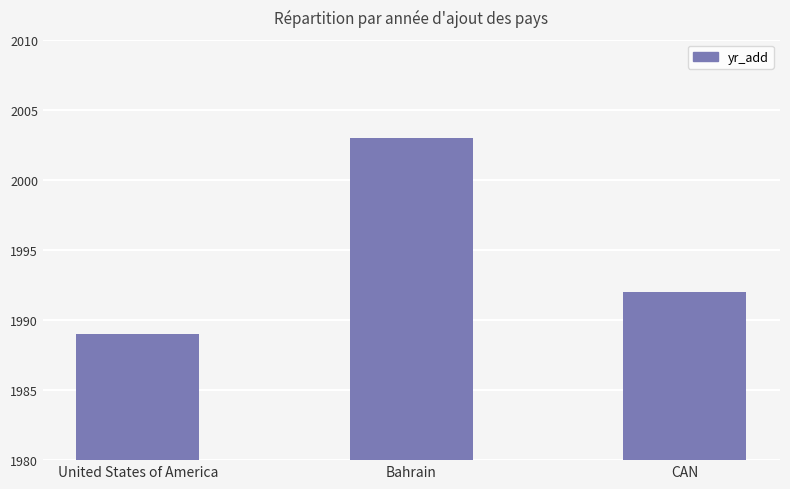

What is the sum of the values at United States of America and Bahrain?

3992